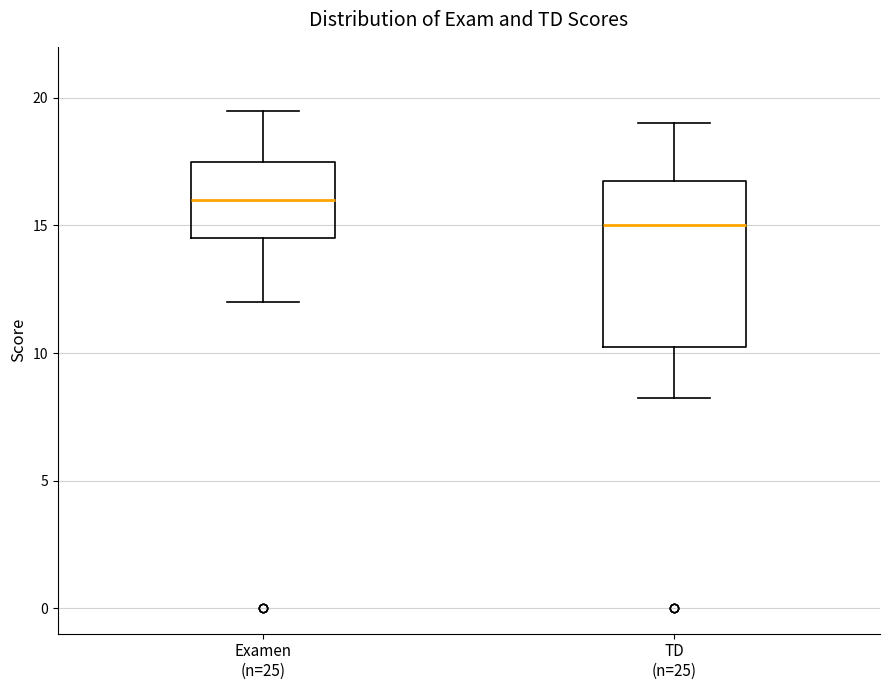

Which box is the tallest, from its lower edge to its upper edge?

TD (n=25)